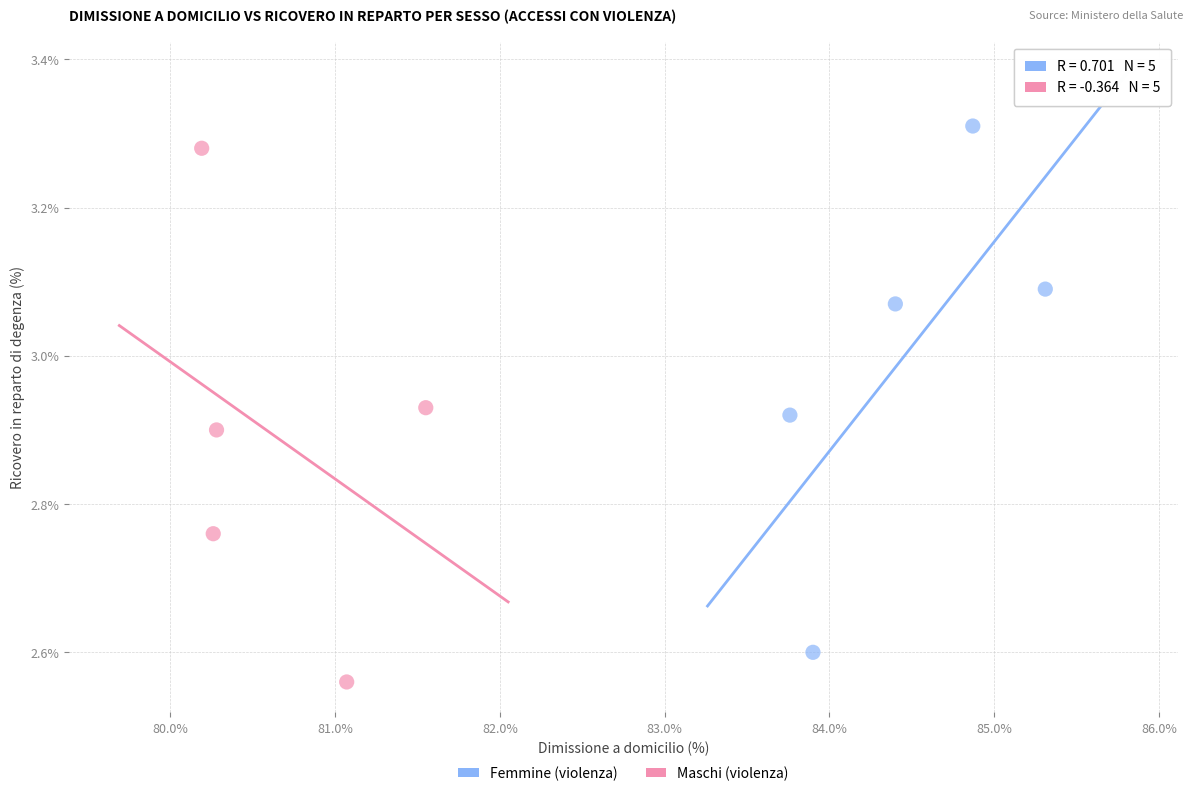

Which series reaches the maximum Y coordinate?

Femmine (violenza)